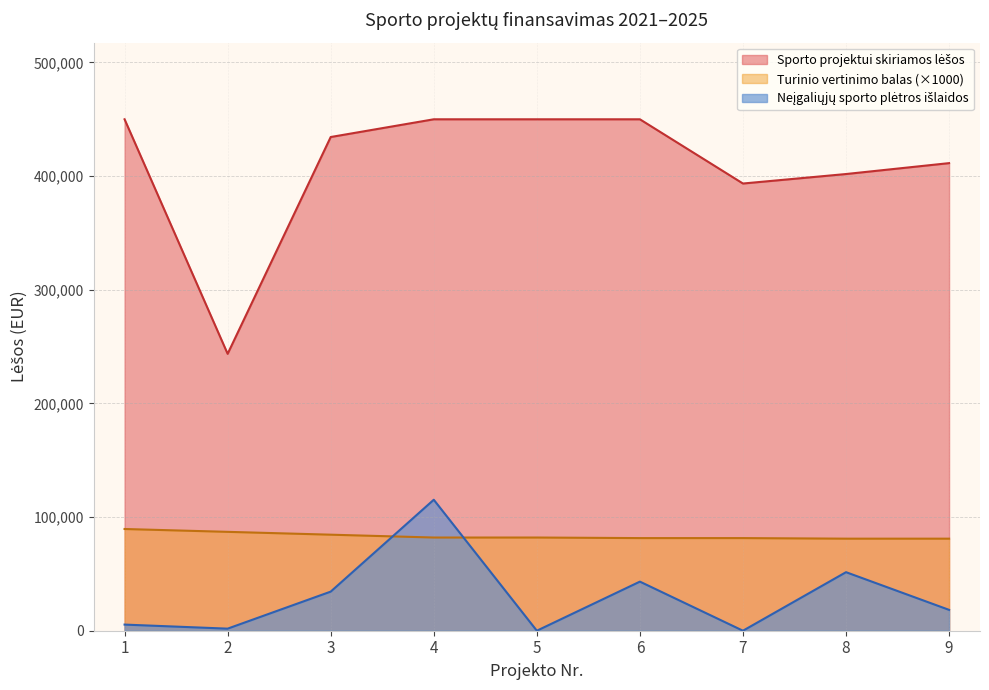

What is the difference between the highest and lowest values at 2?

241802.5